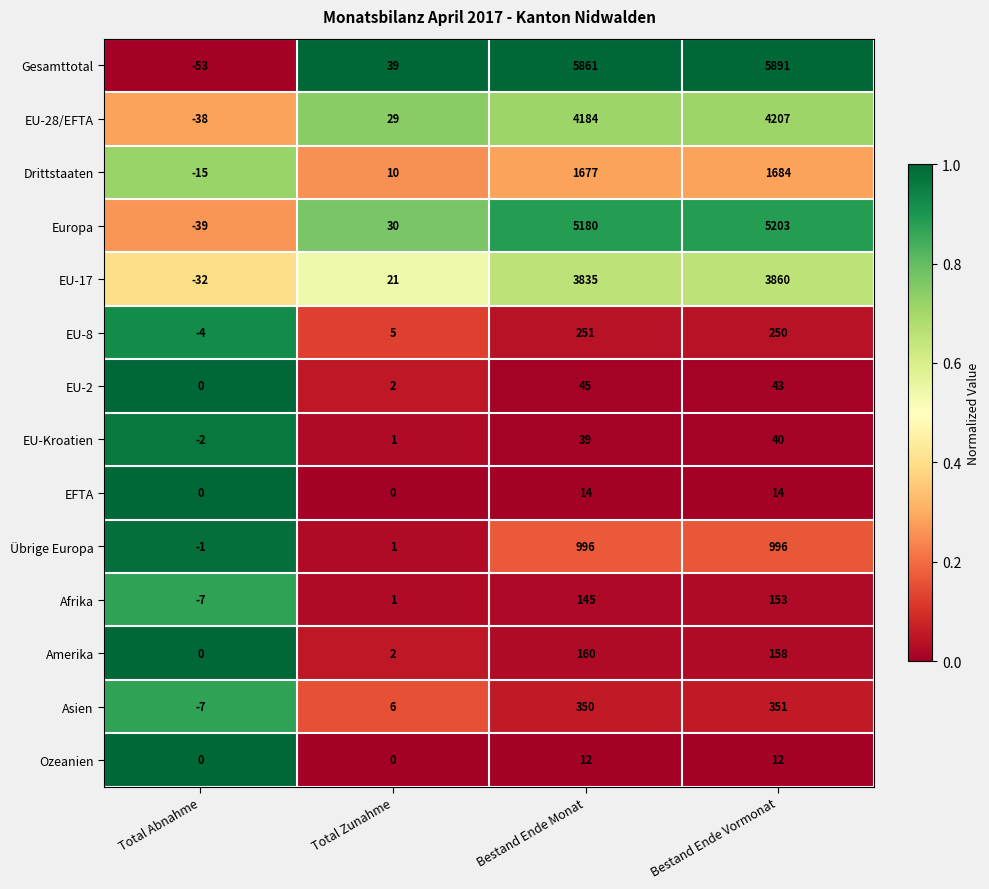

What is the sum of the EU-17 values at Total Zunahme and Bestand Ende Monat?

3856